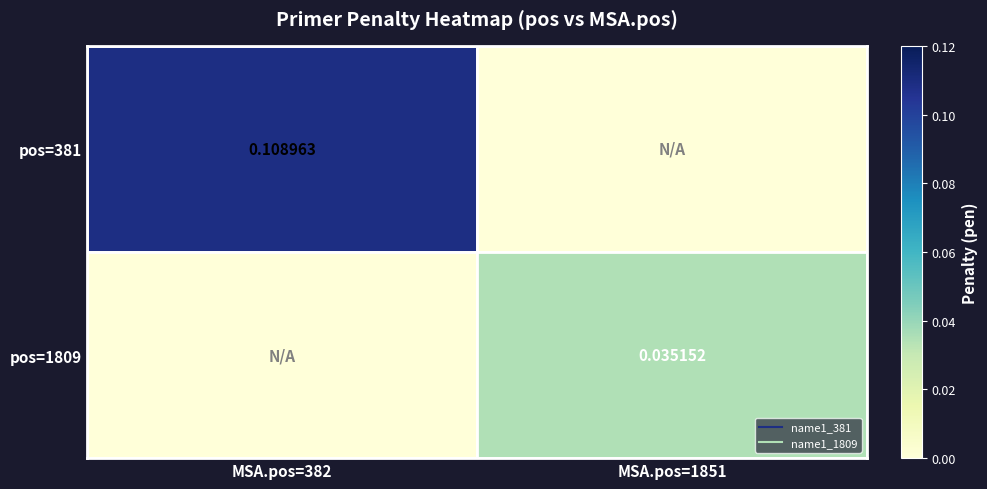

What is the difference between the maximum and minimum values in the pos=381 series?

0.1